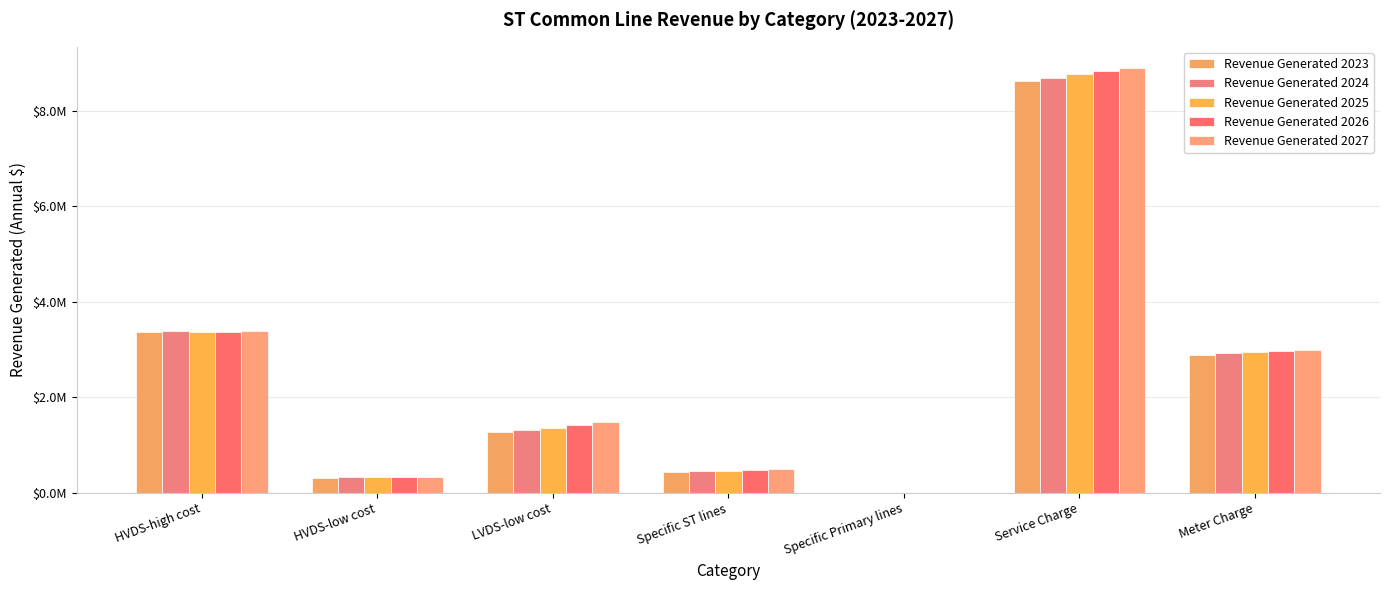

How many data points in Revenue Generated 2024 are above 1322929?

4